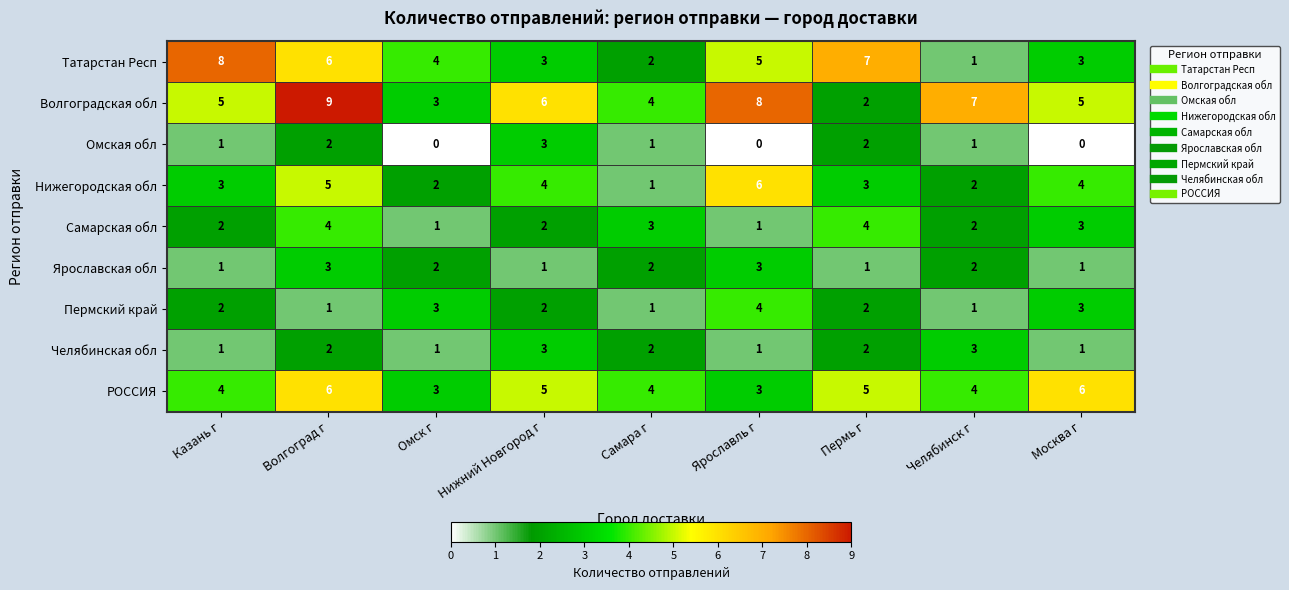

What is the sum of all Татарстан Респ values?

39